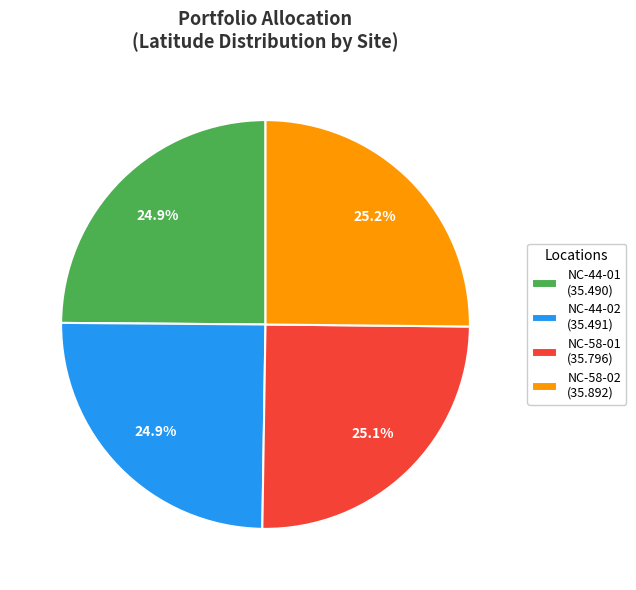

What portion of the pie excludes NC-44-01 (35.490)?

75.1%